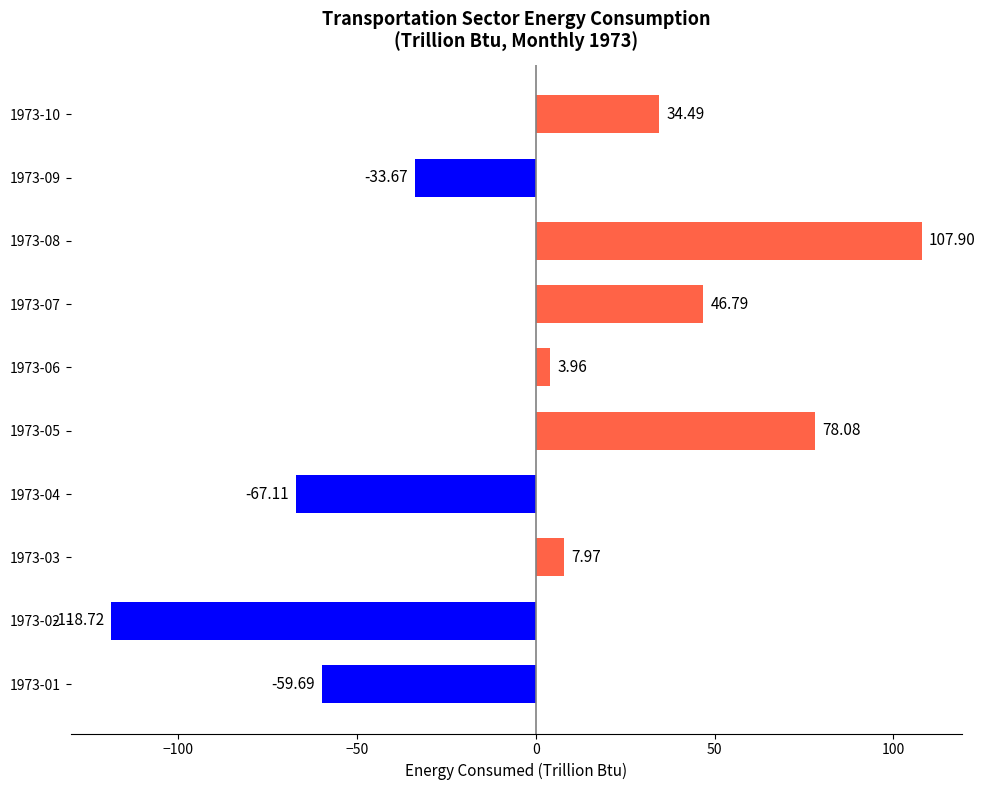

Rank the categories by value from highest to lowest.

1973-08, 1973-05, 1973-07, 1973-10, 1973-03, 1973-06, 1973-09, 1973-01, 1973-04, 1973-02